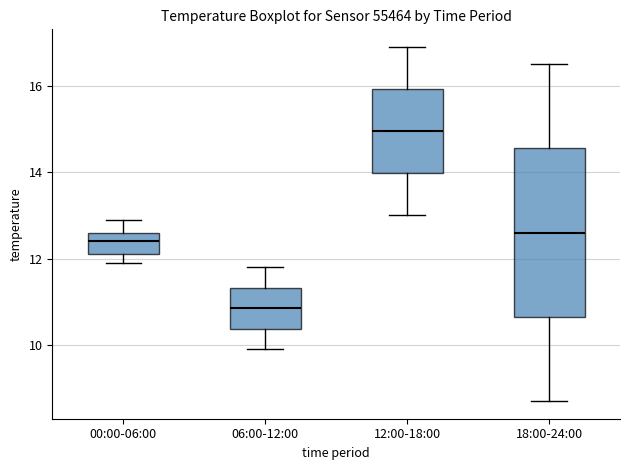

Comparing the boxes themselves (not the whiskers), which one is the tallest?

18:00-24:00